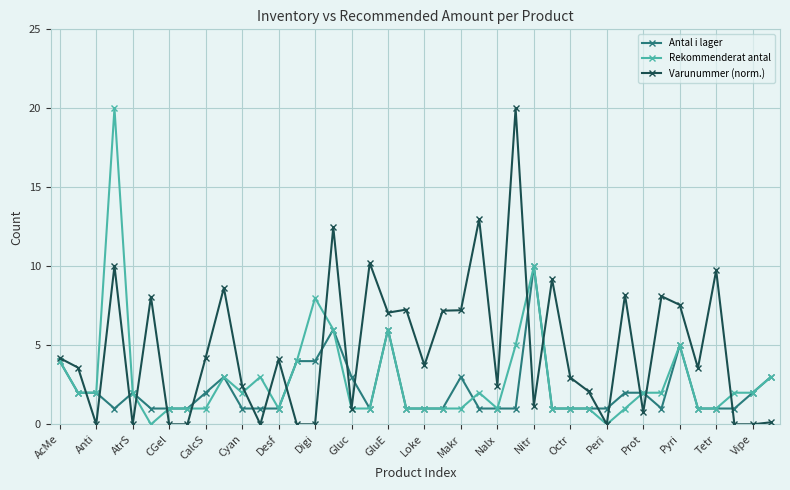

What is the value of the Rekommenderat antal point at the 26th from the left?

5.0